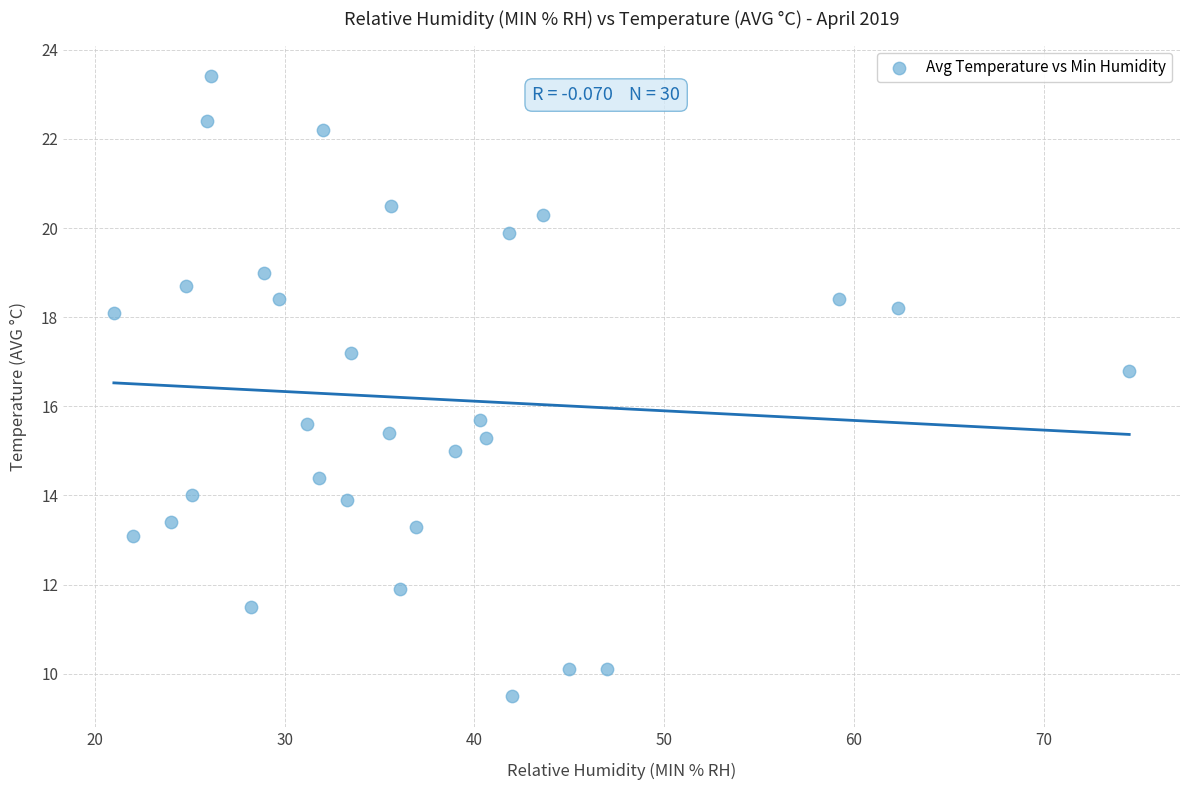

What is the range of X values (max minus min)?

53.5